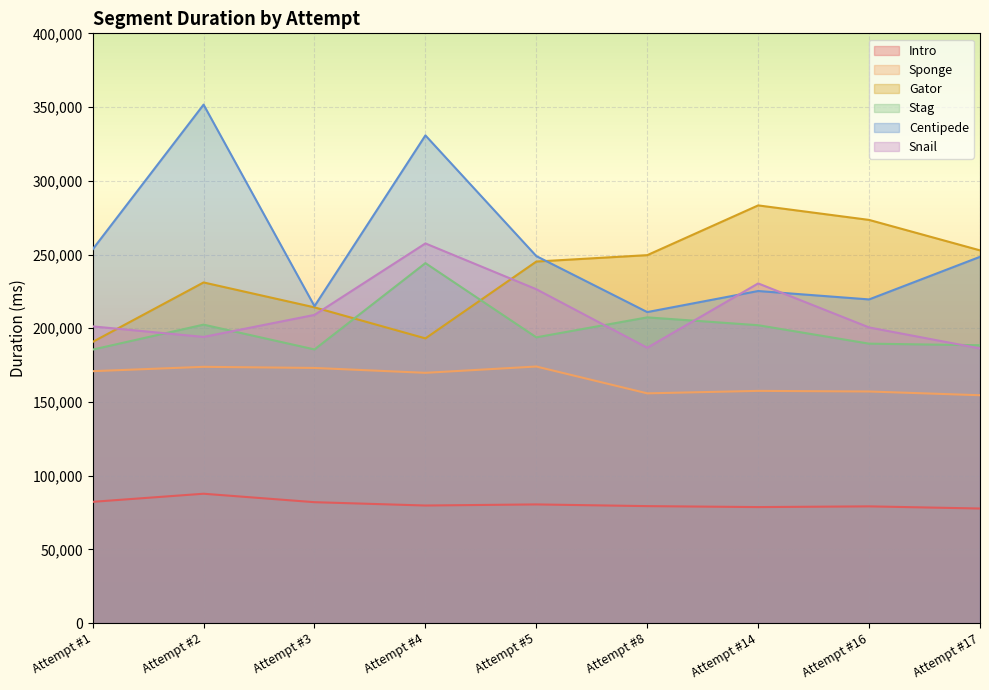

Between Attempt #5 and Attempt #16, which series saw the biggest shift?

Centipede